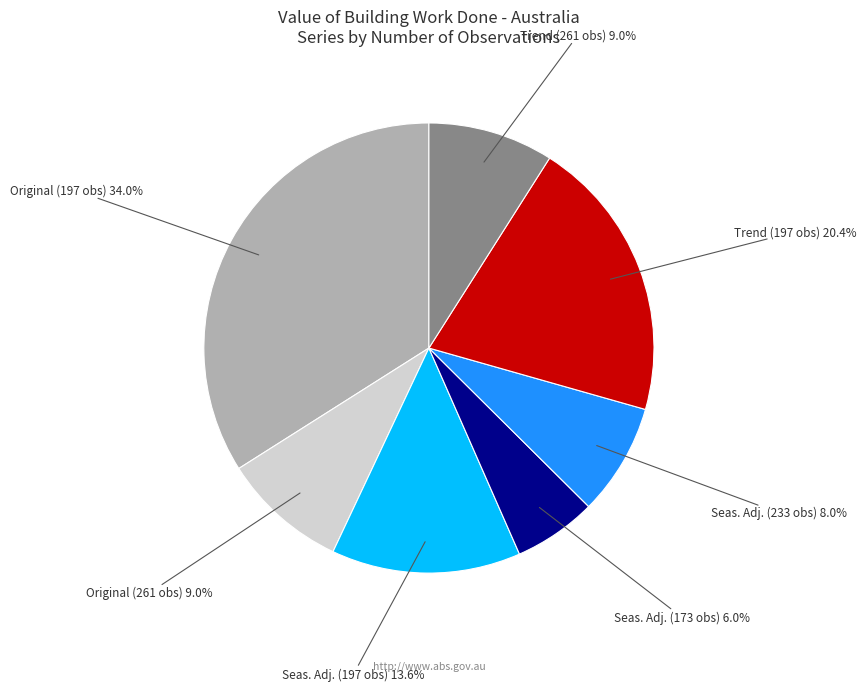

Is there any slice that represents more than half of the pie?

No